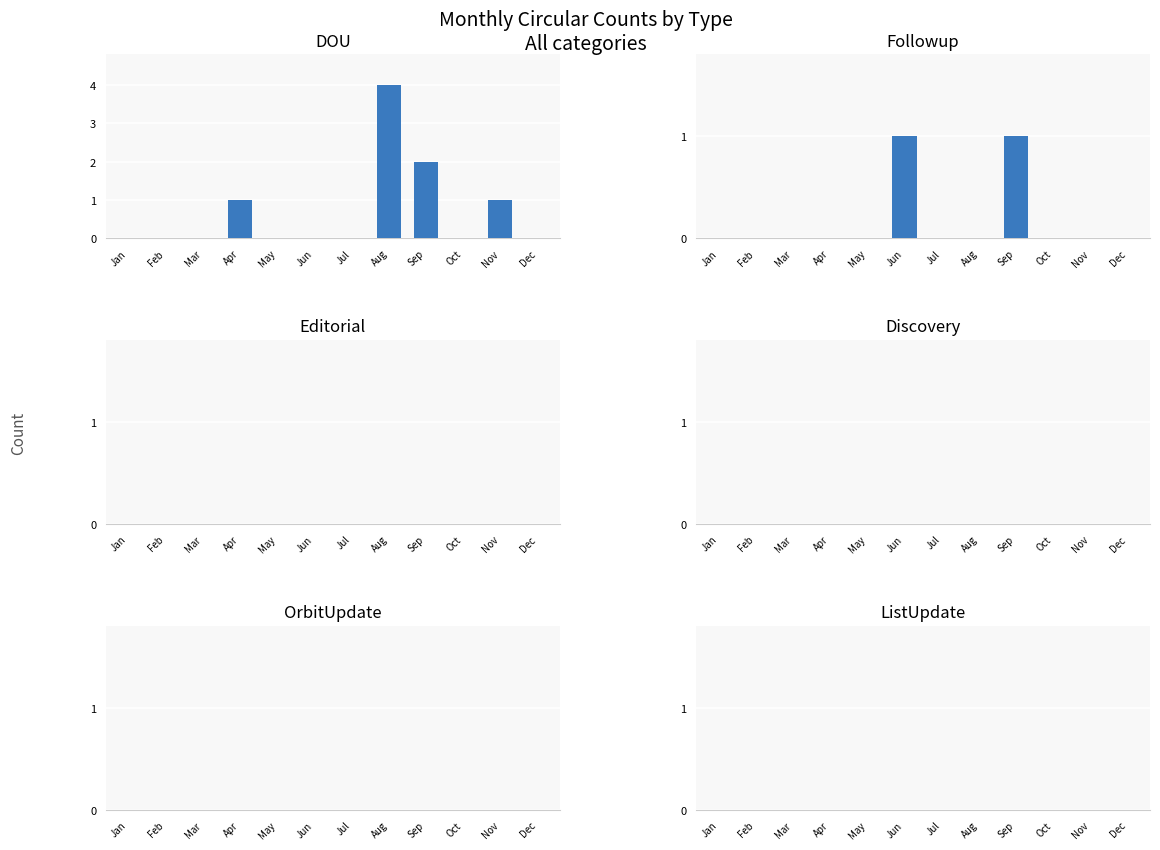

Between Jun and Oct, which series saw the biggest shift?

Followup